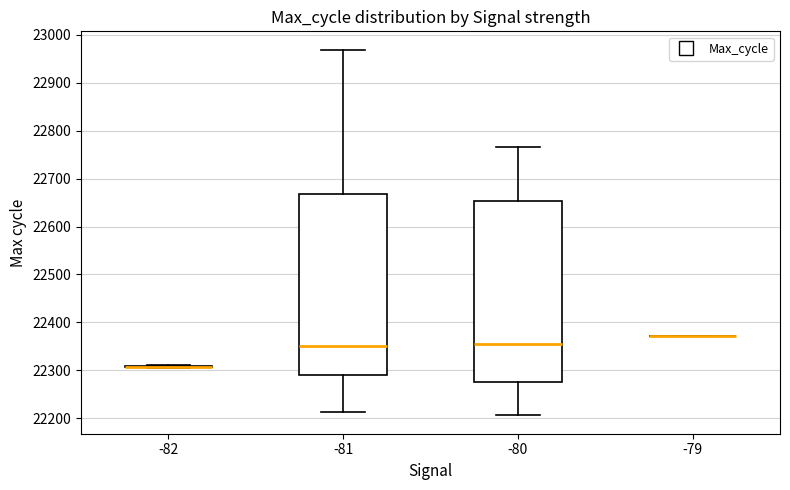

Reading left to right, read every box against the y-axis: the position of its median line, the range the box covers, and the ends of its whiskers. The values are not printed on the chart, so give them approximately, as read against the axis.

-82: box collapsed to a line at 22310, whiskers 22310 to 22310
-81: median 22350, box 22290 to 22670, whiskers 22210 to 22970
-80: median 22360, box 22280 to 22650, whiskers 22210 to 22770
-79: box collapsed to a line at 22370, whiskers 22370 to 22370